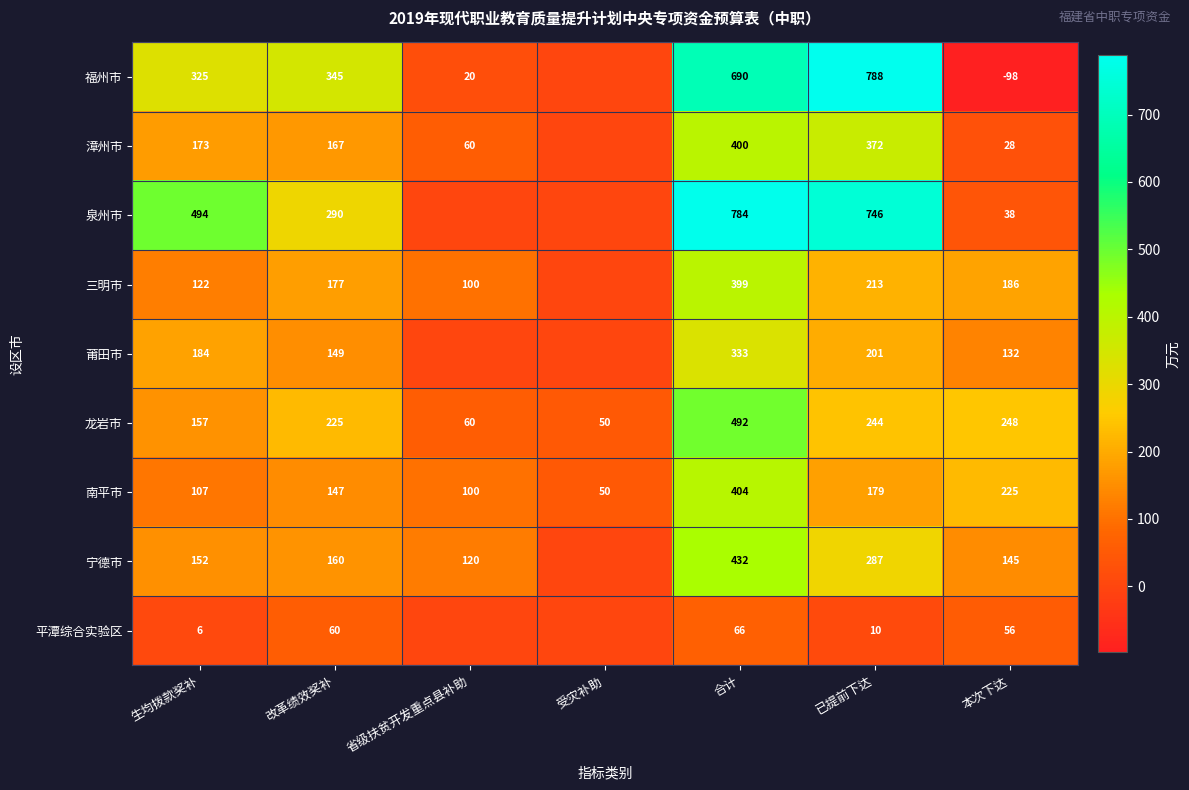

What is the spread (max minus min) of values at 已提前下达?

778